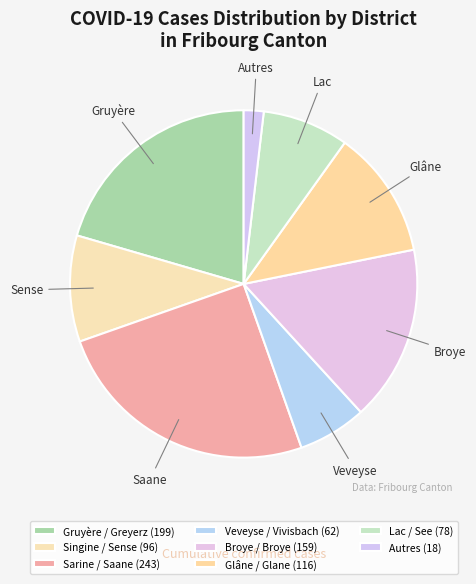

How many segments does this pie chart have?

8